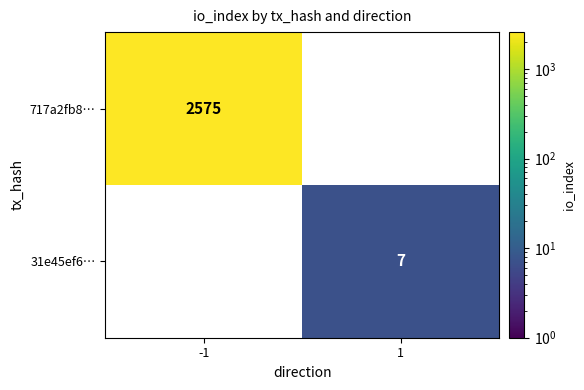

The value of 31e45ef6… at 1 is 10.1. True or false?

False